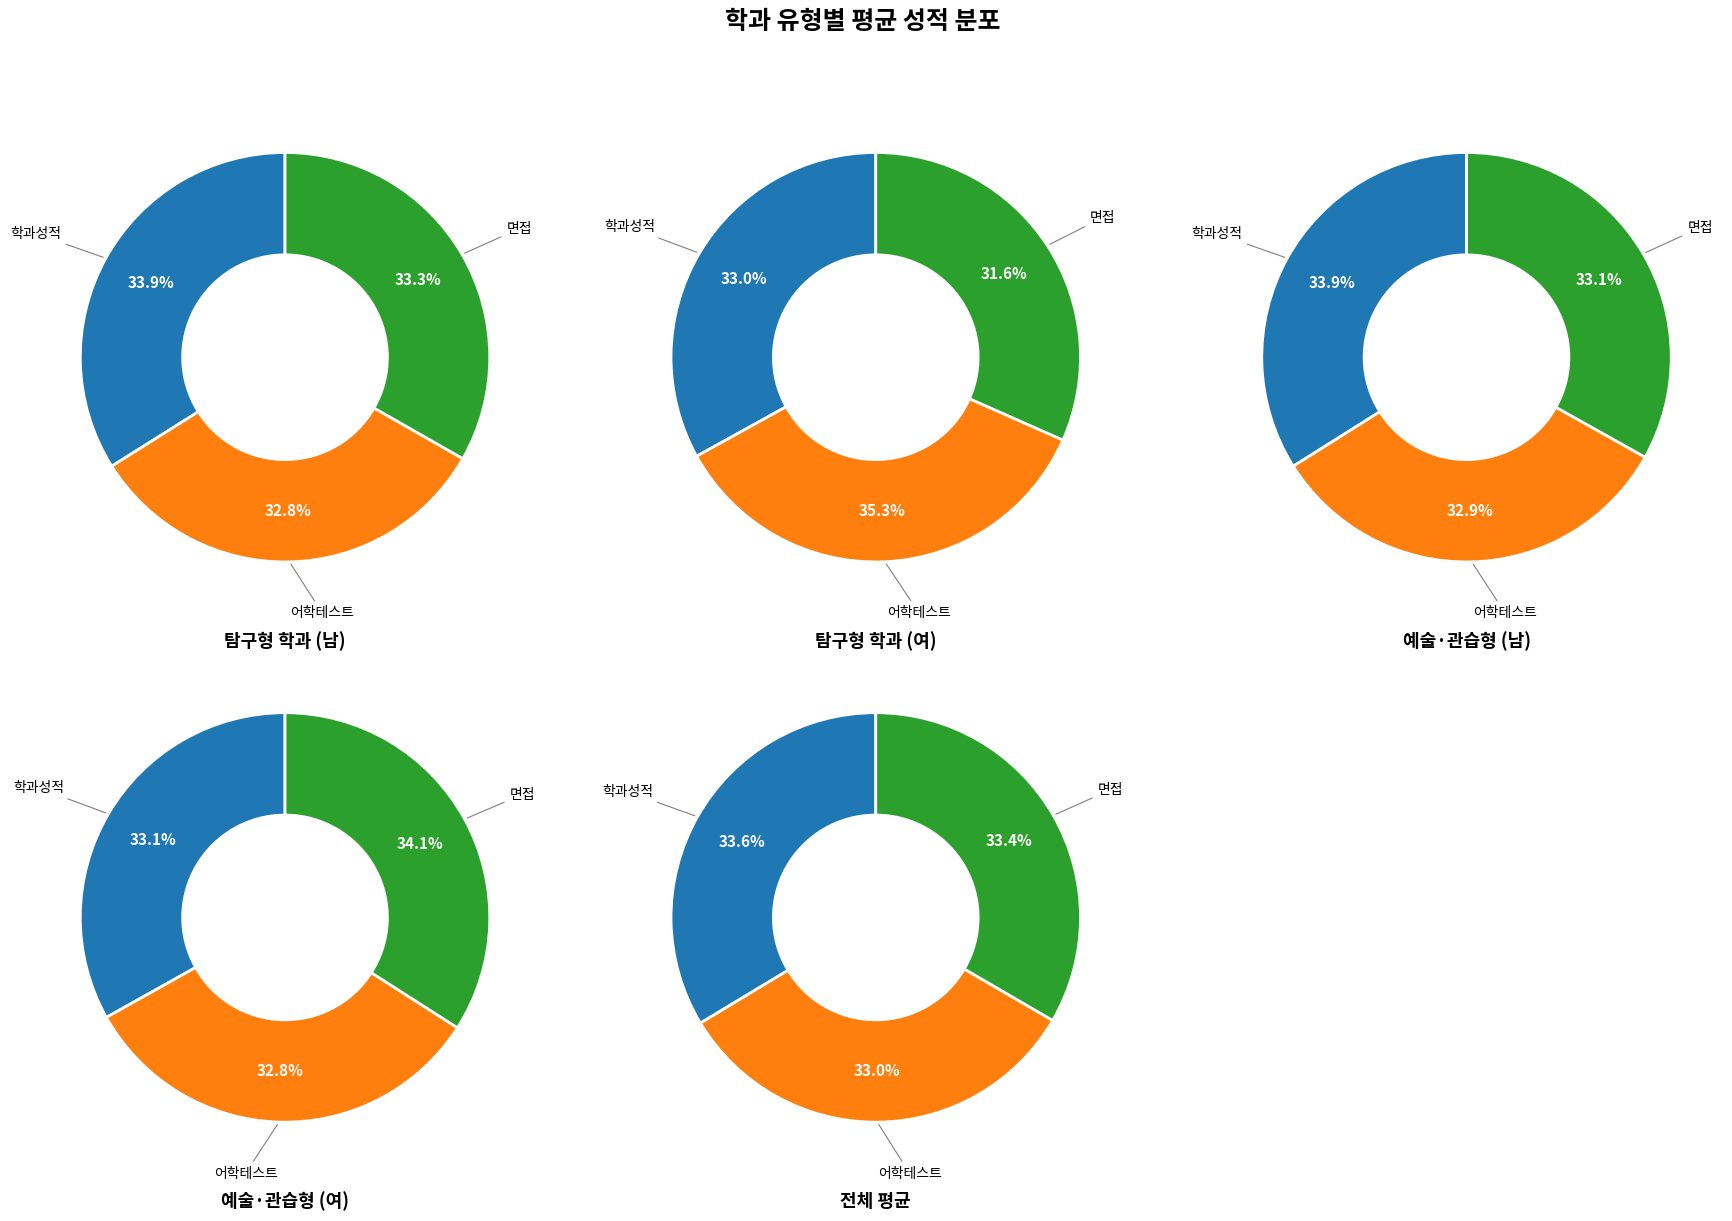

Which has a higher value, 평균 : 면접 or 평균 : 어학테스트?

평균 : 면접